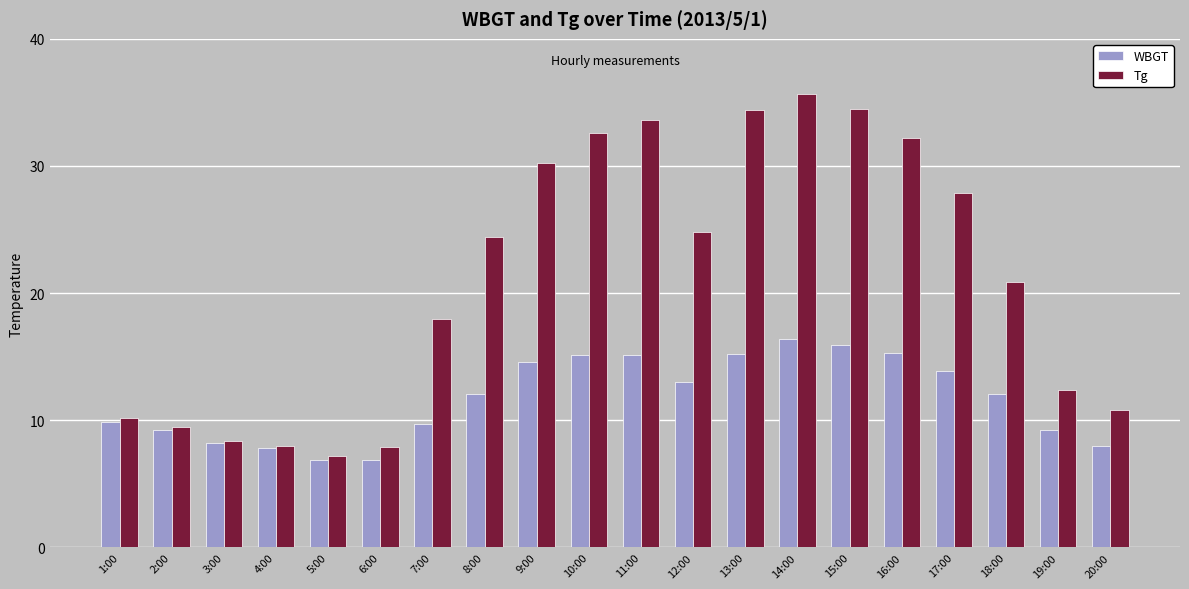

What is the difference between the maximum and minimum values in the Tg series?

28.5